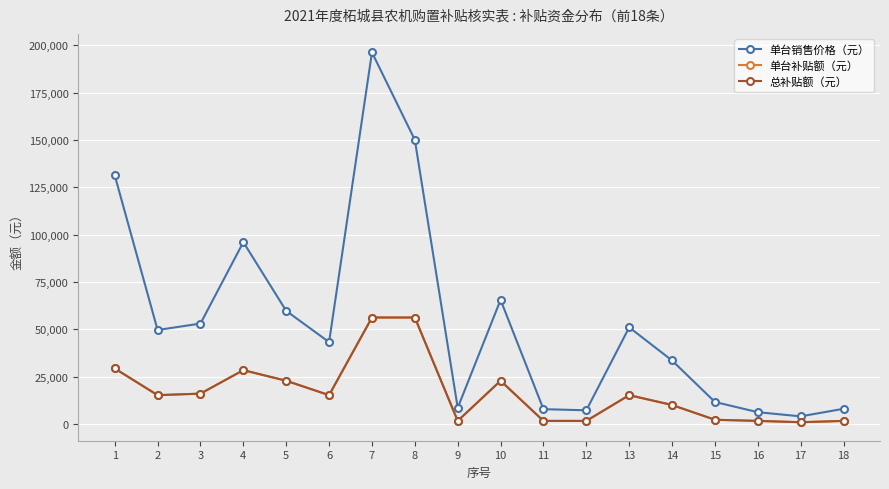

Does the chart have visible grid lines?

Yes